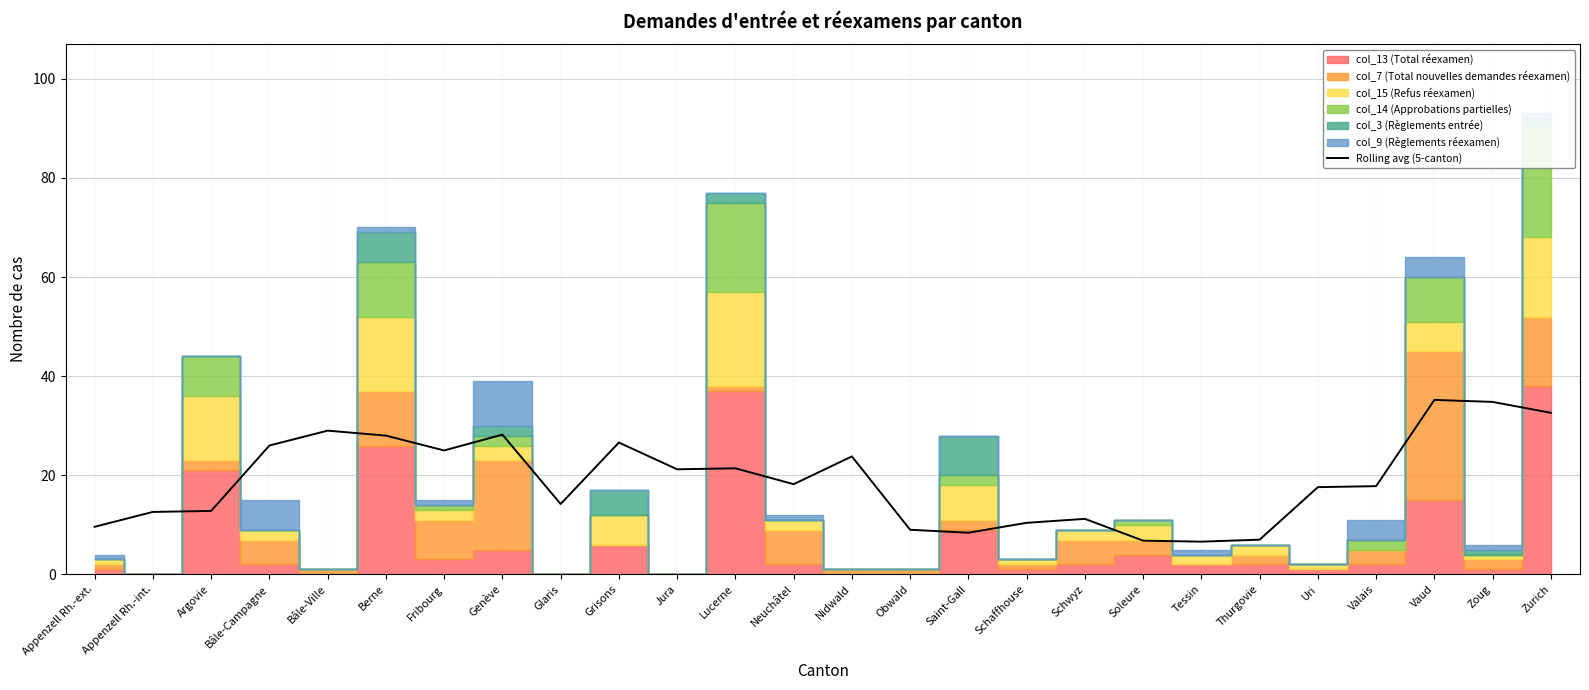

Is it true that the value at Grisons is 9.6?

False